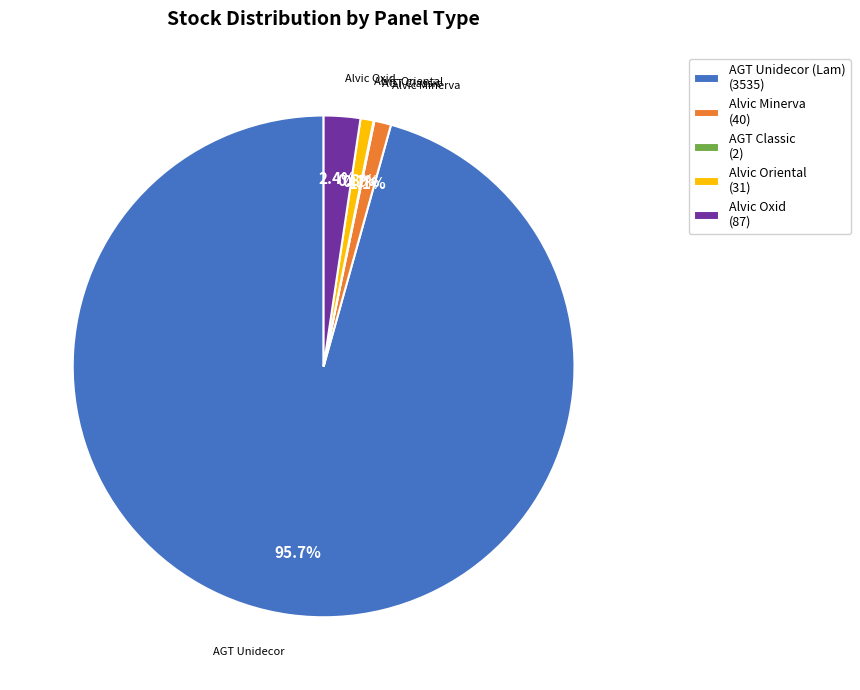

To the nearest percent, what is the difference between the largest and smallest slice percentages?

96%